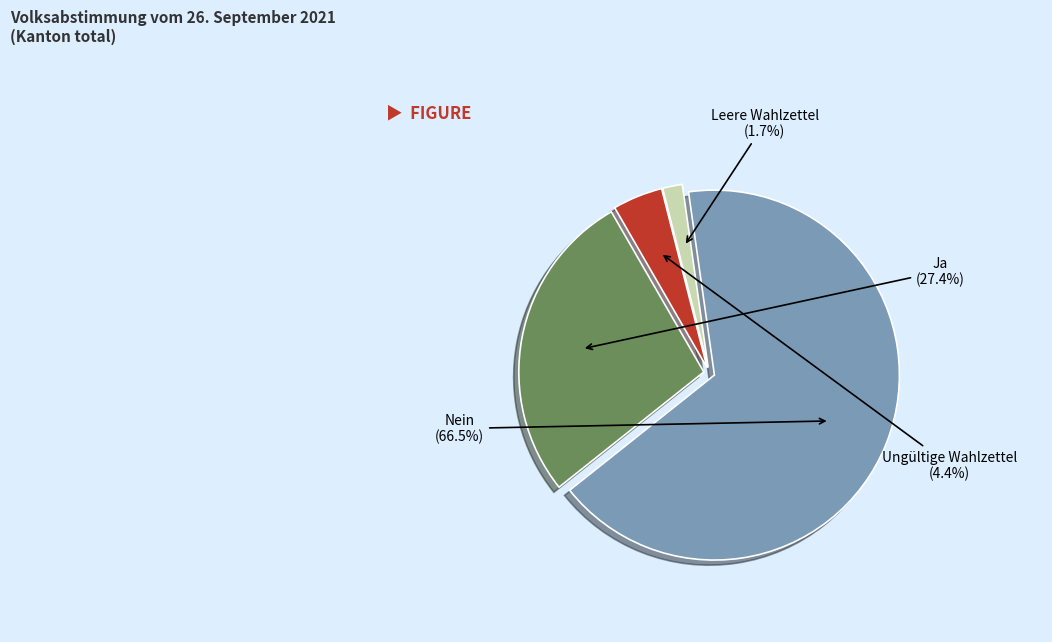

How many slices are in this pie chart?

4